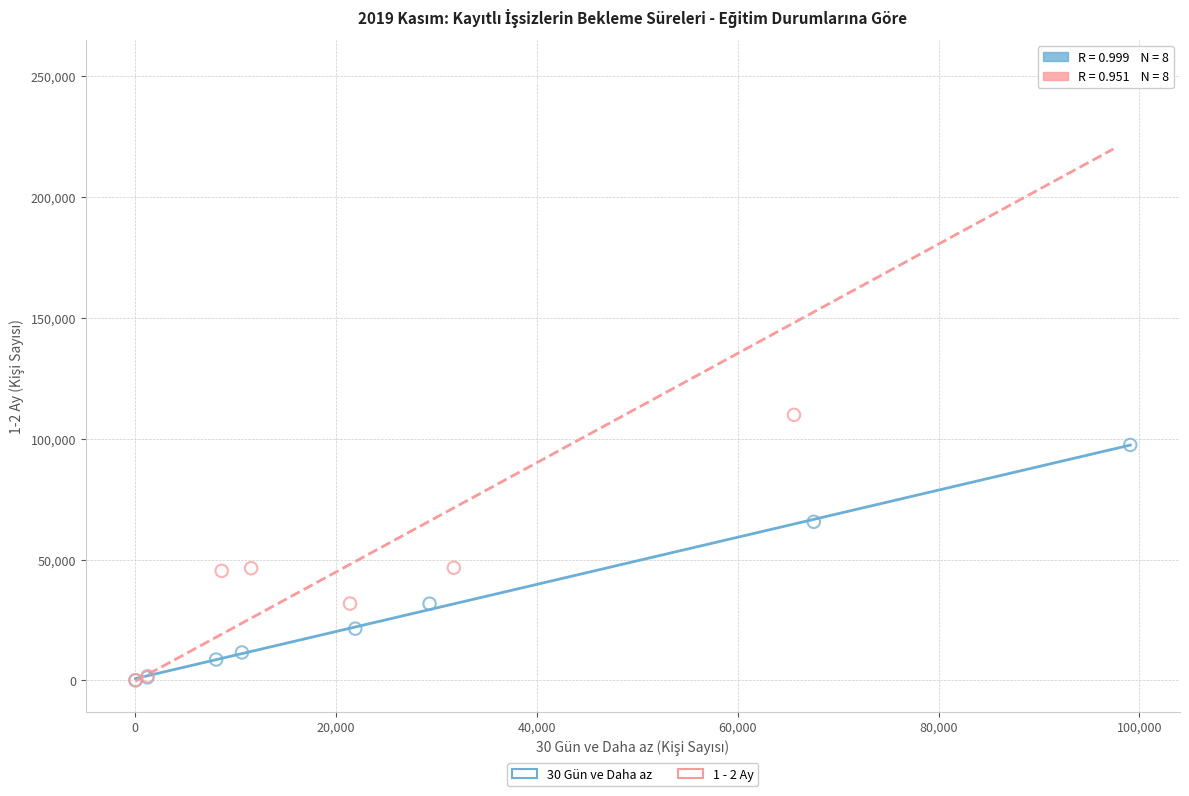

Which series reaches the maximum Y coordinate?

1 - 2 Ay